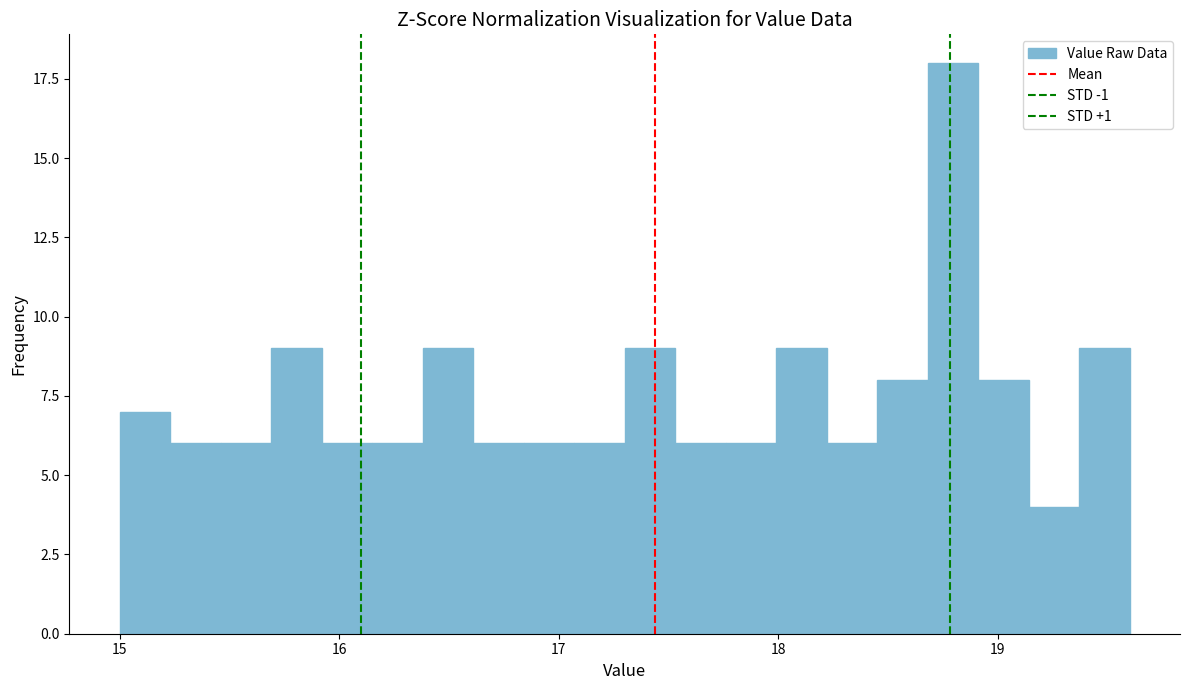

Around what value on the x-axis is the tallest bar? Give the approximate position of its centre, as read against the axis.

18.8